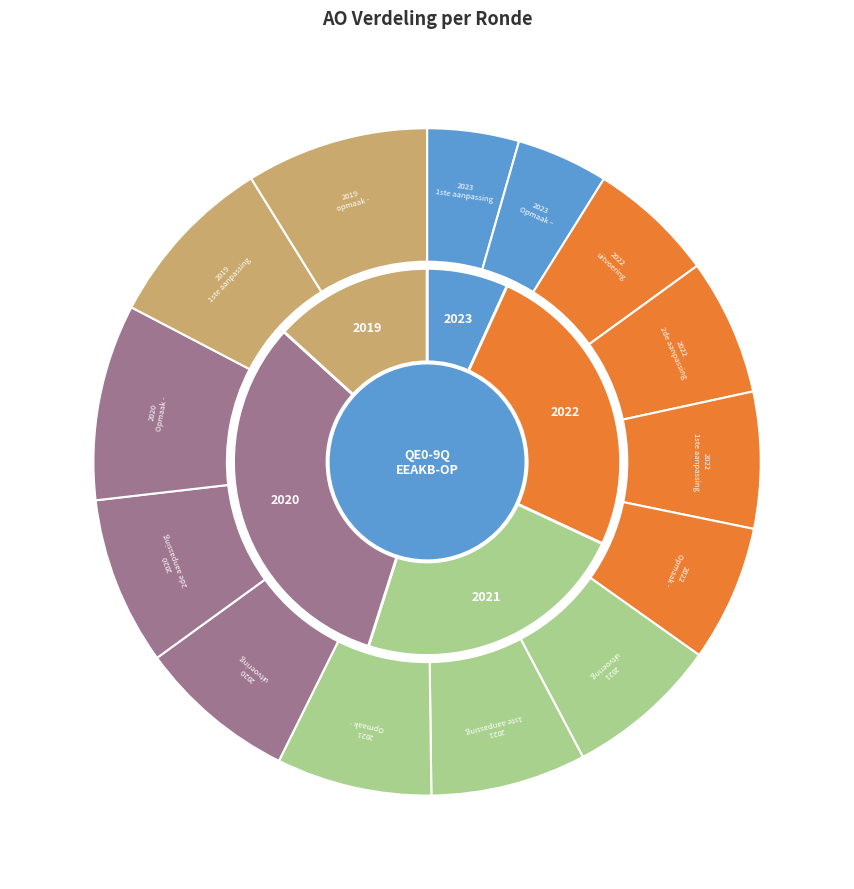

Is it true that 2023 Opmaak – goedgekeurd is 14% of the pie?

False